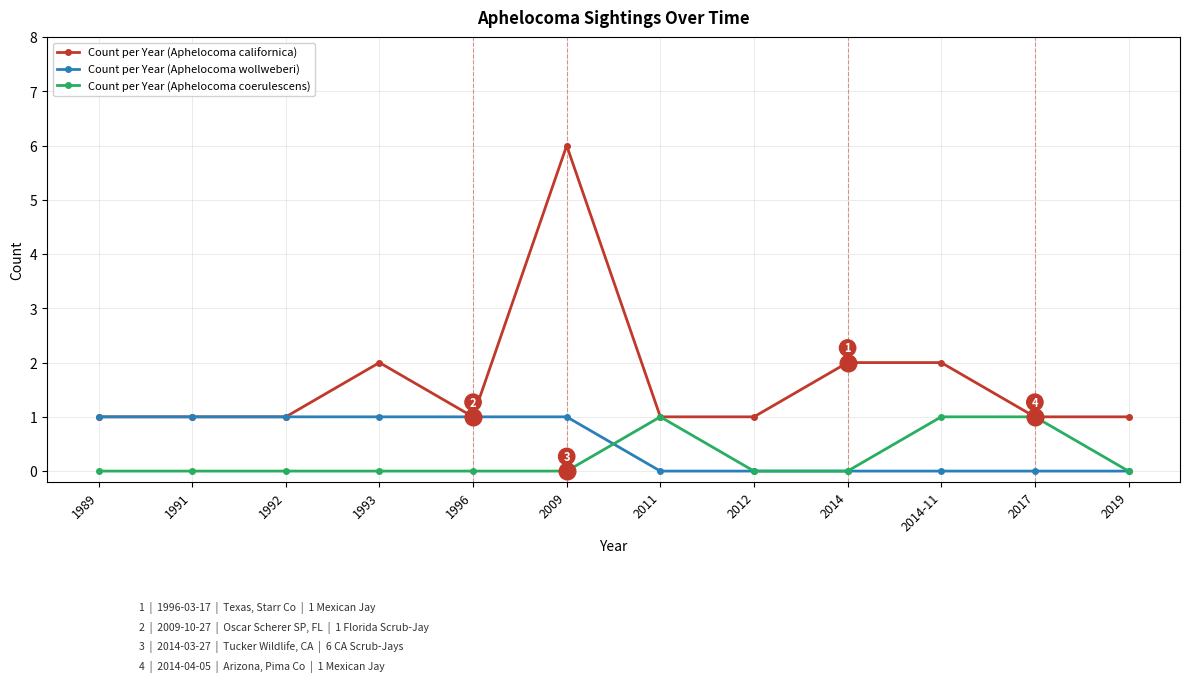

What is the label of the 11th point from the right?

1991